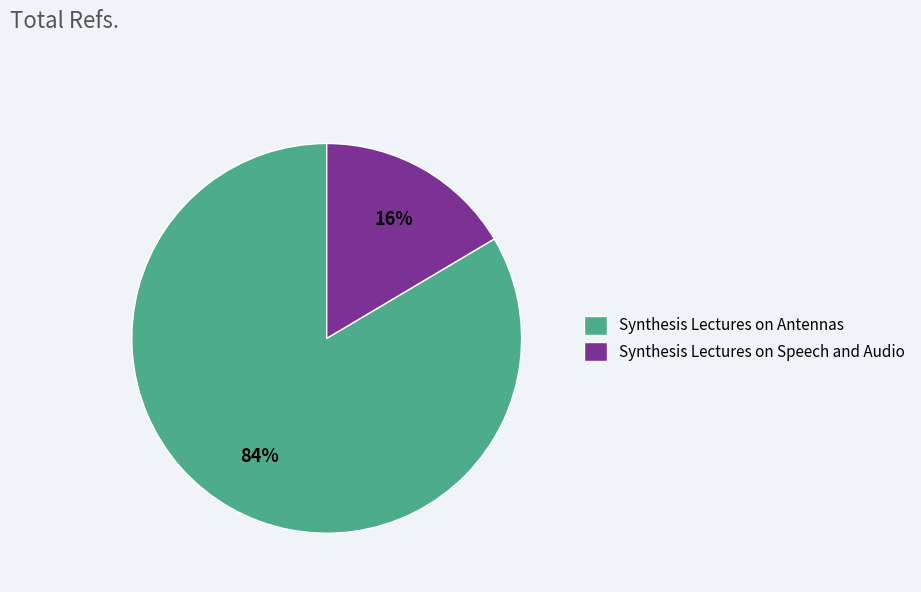

Count the number of slices in the pie.

2